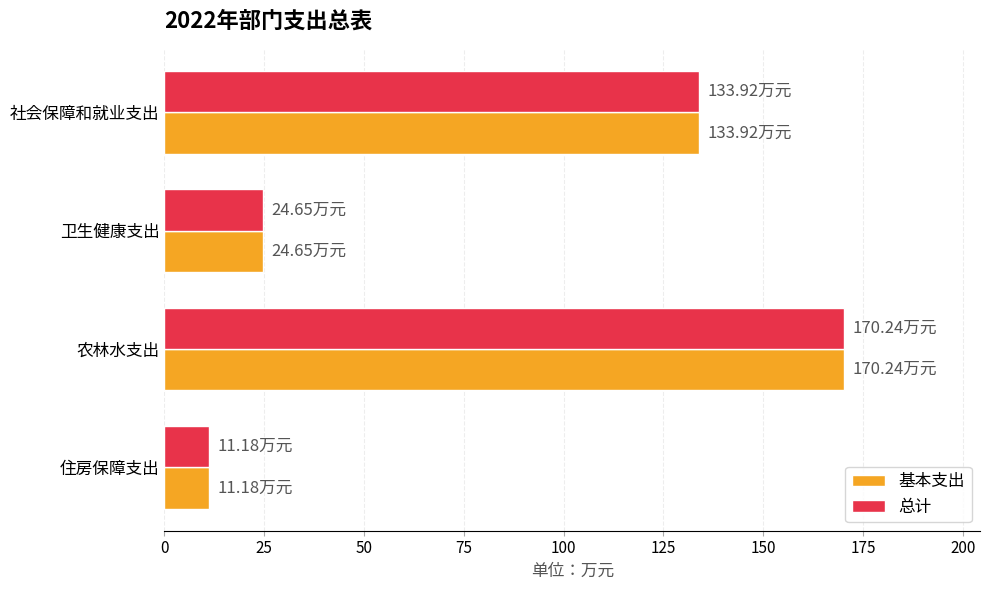

Is the value of 总计 at 住房保障支出 greater than the value of 基本支出 at 社会保障和就业支出?

No